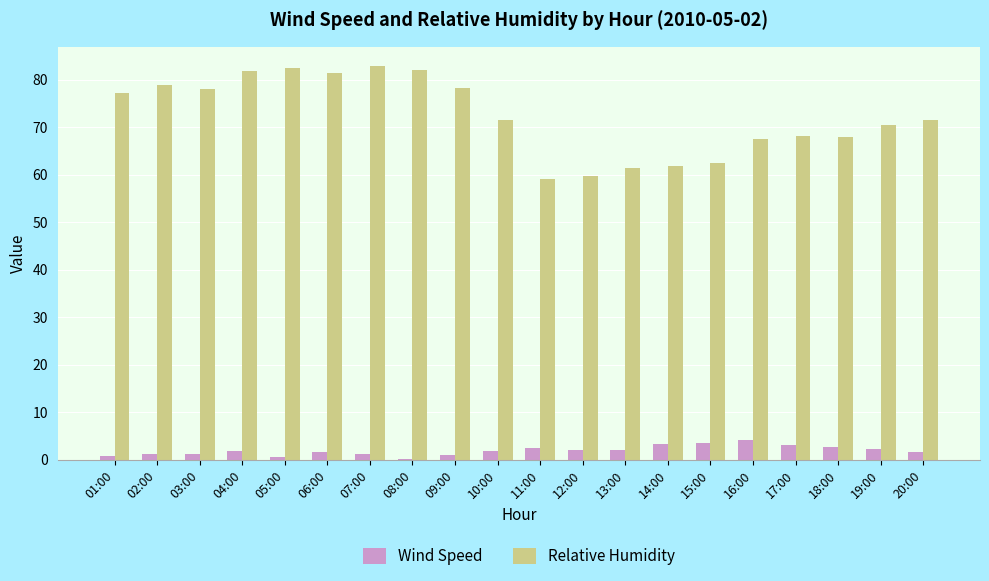

True or false: Relative Humidity has a value of 14.7 at 19:00.

False